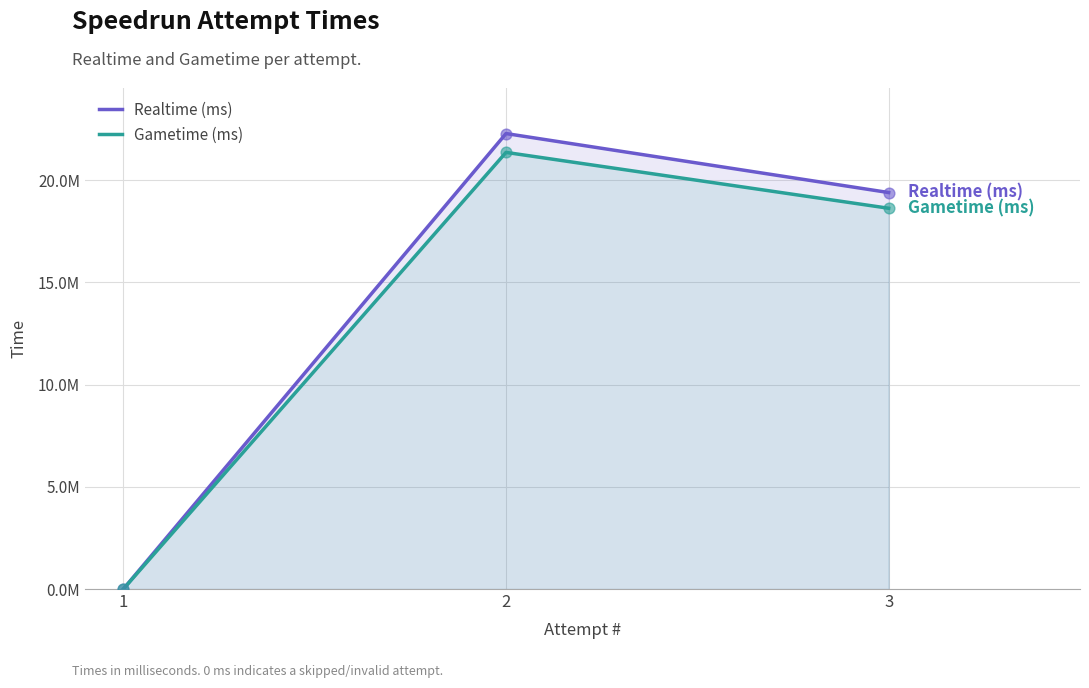

Is the value of Gametime (ms) at 1 greater than the value of Realtime (ms) at 3?

No